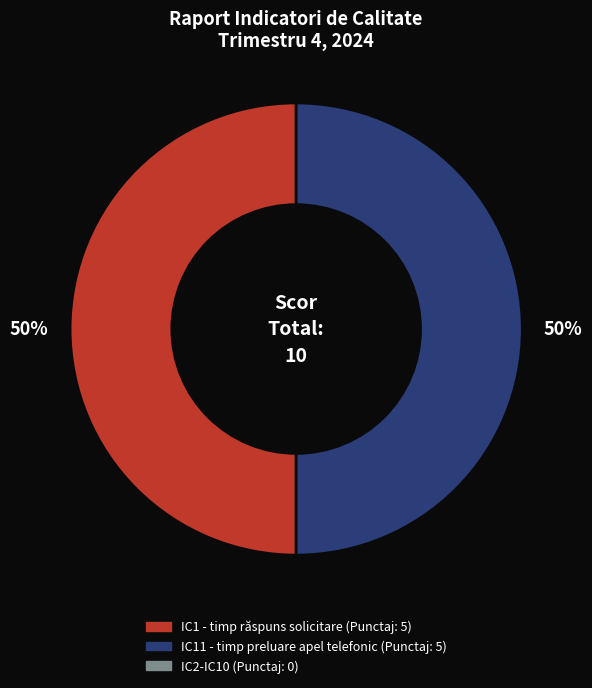

To the nearest percent, what is the average slice percentage?

50%